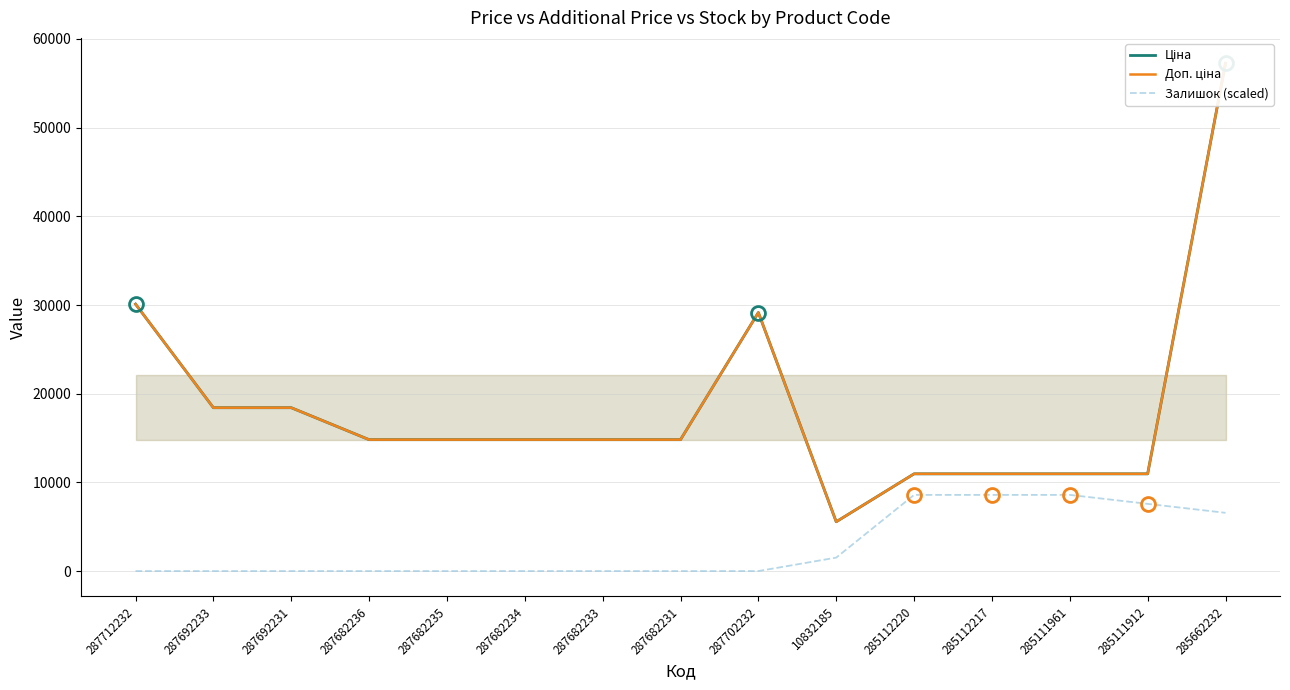

Reading left to right, what are all the values shown in this chart?

Ціна: 30102.8	18420.9	18420.9	14817.6	14817.6	14817.6	14817.6	14817.6	29152.3	5560.3	10964.4	10964.4	10964.4	10964.4	57258.0
Доп. ціна: 30102.8	18420.9	18420.9	14817.6	14817.6	14817.6	14817.6	14817.6	29152.3	5560.3	10964.4	10964.4	10964.4	10964.4	57258.0
Залишок (scaled): 0.0	0.0	0.0	0.0	0.0	0.0	0.0	0.0	0.0	1515.7	8588.7	8588.7	8588.7	7578.3	6567.8